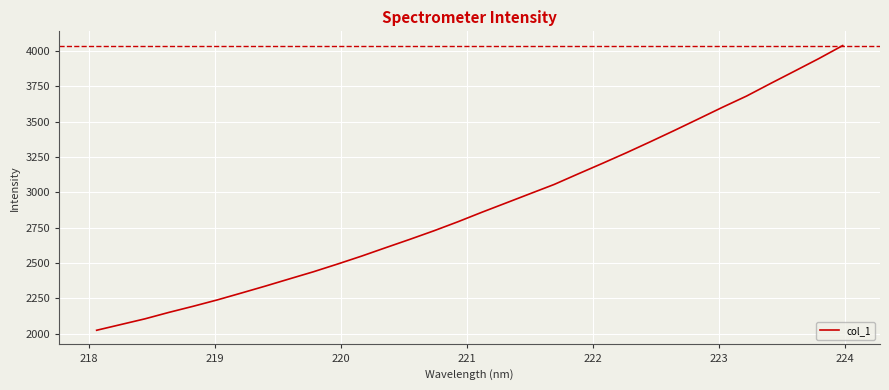

Reading right to left, extract all data points from this chart.

4038.4	3945.8	3857.8	3770.4	3681.3	3602.1	3519.8	3438.1	3358.3	3280.1	3204.8	3131.0	3056.1	2990.8	2925.2	2859.8	2792.2	2728.2	2667.7	2609.0	2549.5	2493.2	2438.8	2388.2	2337.2	2287.9	2239.3	2194.4	2151.4	2105.6	2065.3	2025.1